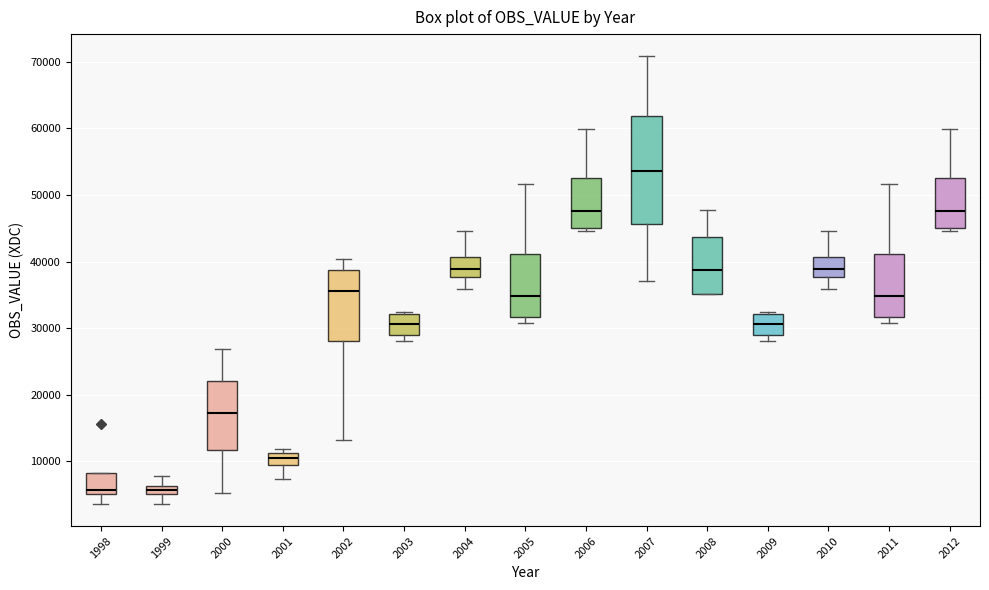

Comparing the boxes themselves (not the whiskers), which one is the tallest?

2007